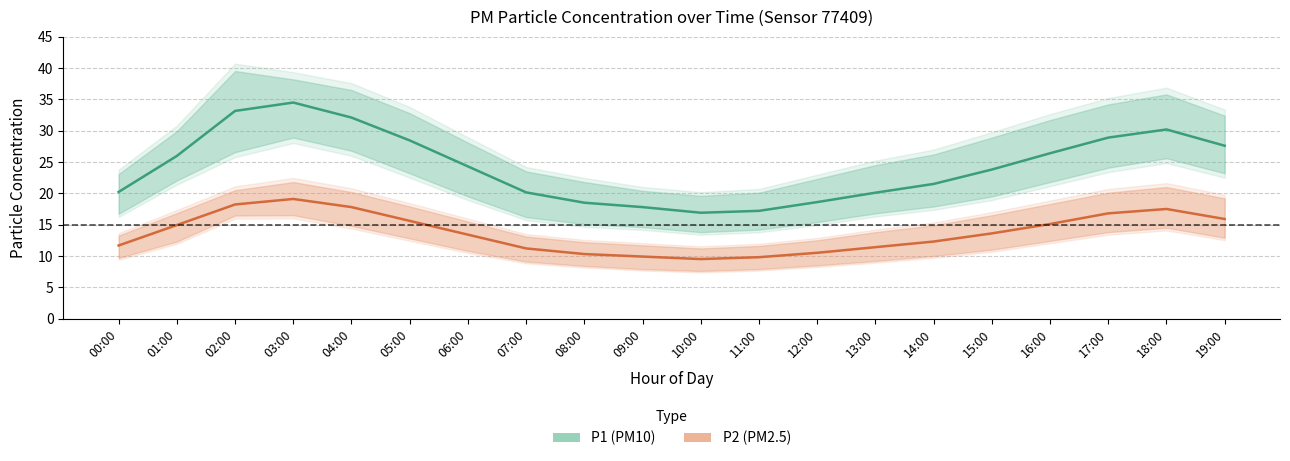

What is the difference between the second highest and minimum values in the P2 (PM2.5) mean series?

8.7